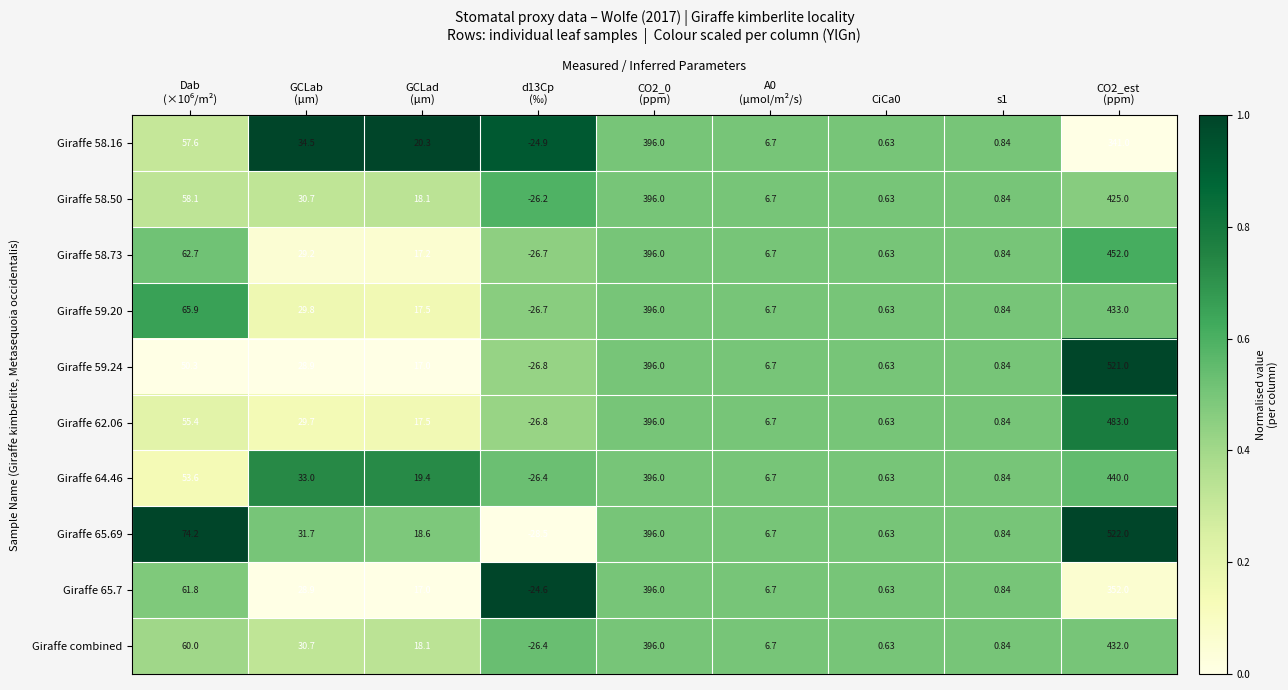

At how many categories does at least one series exceed 0?

8